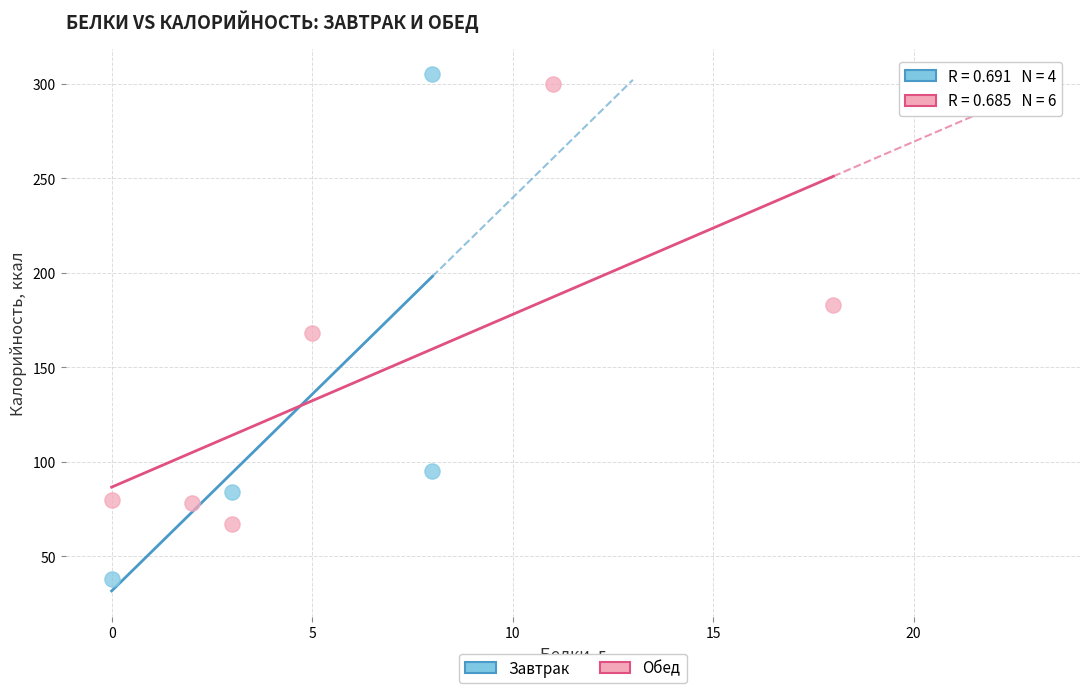

Which series has the largest Y range (max minus min)?

Завтрак